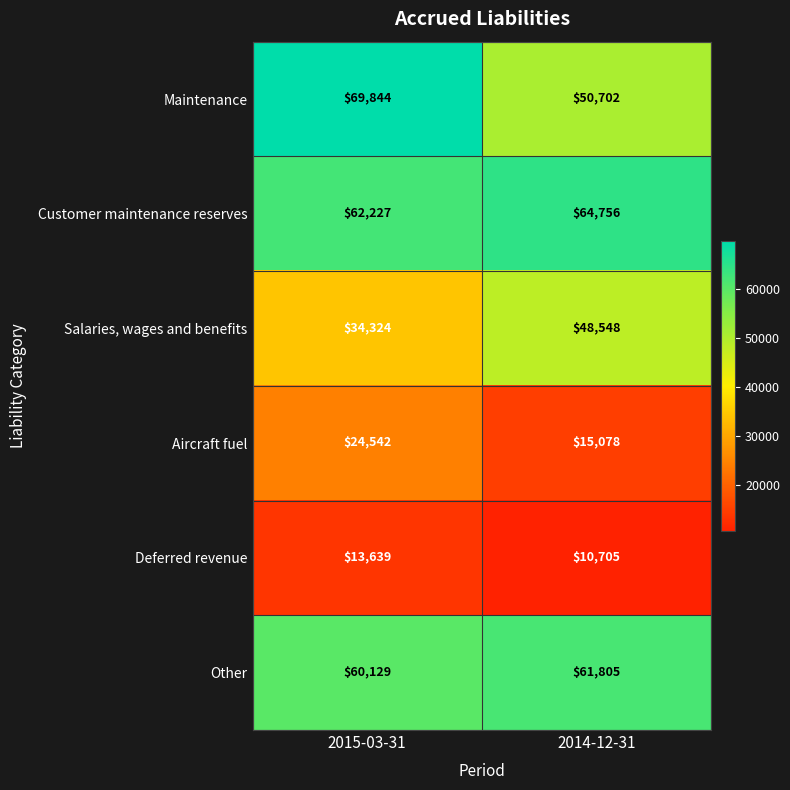

Which series has the largest total across all categories?

Customer maintenance reserves